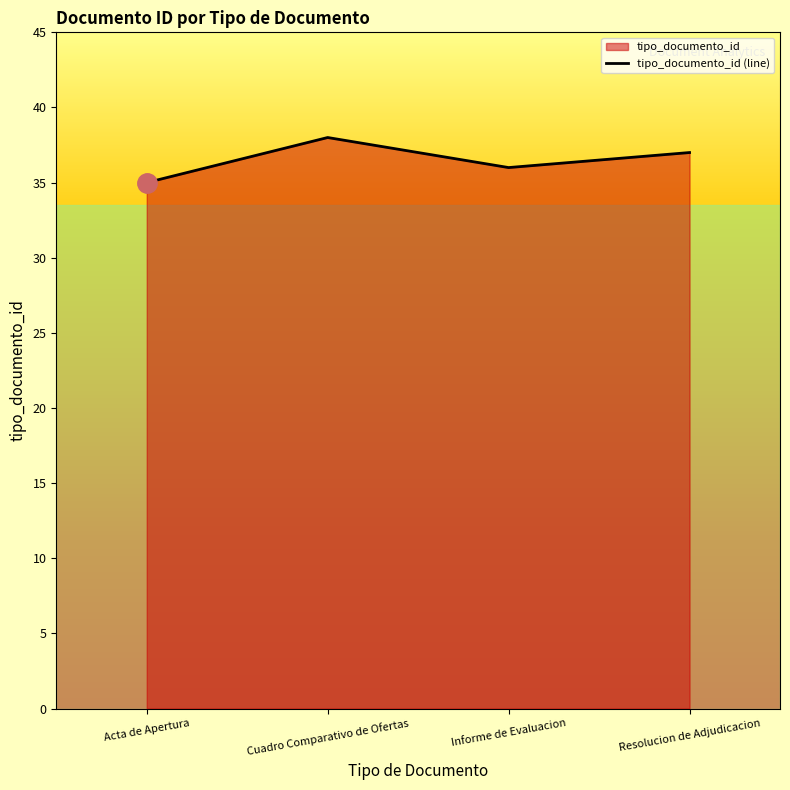

What is the average value?

36